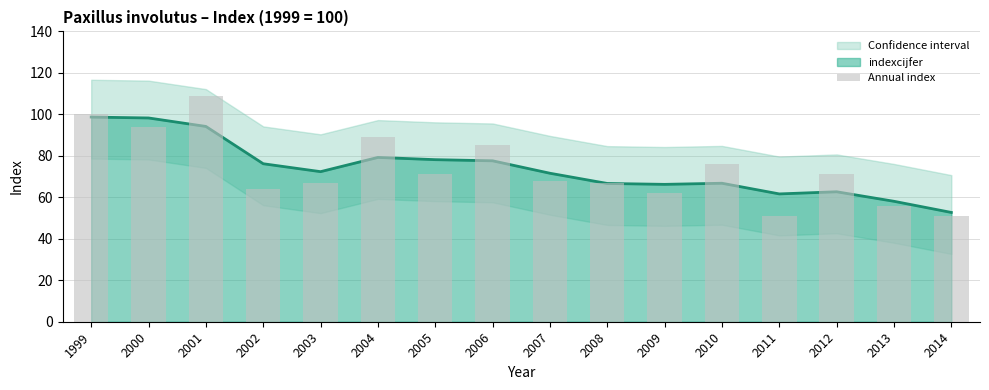

List the labels in order of value, smallest first.

2011, 2014, 2013, 2009, 2002, 2003, 2008, 2007, 2005, 2012, 2010, 2006, 2004, 2000, 1999, 2001